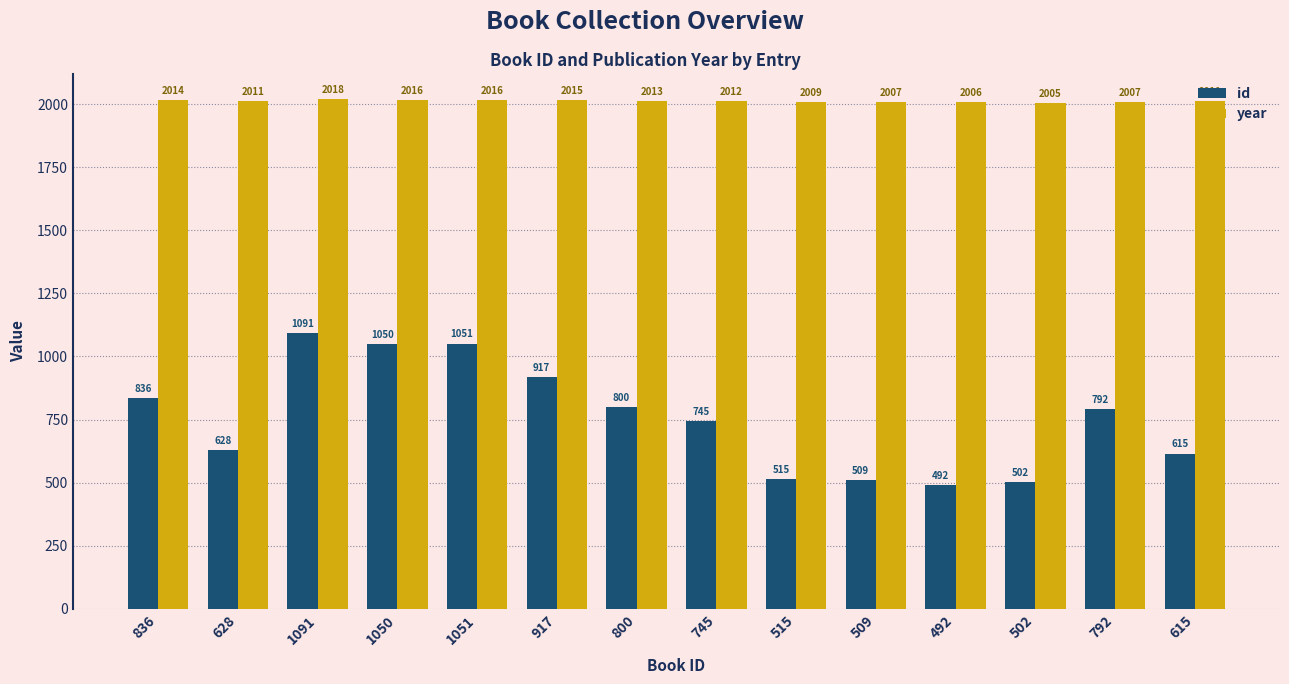

What is the approximate value of id at 492?

492